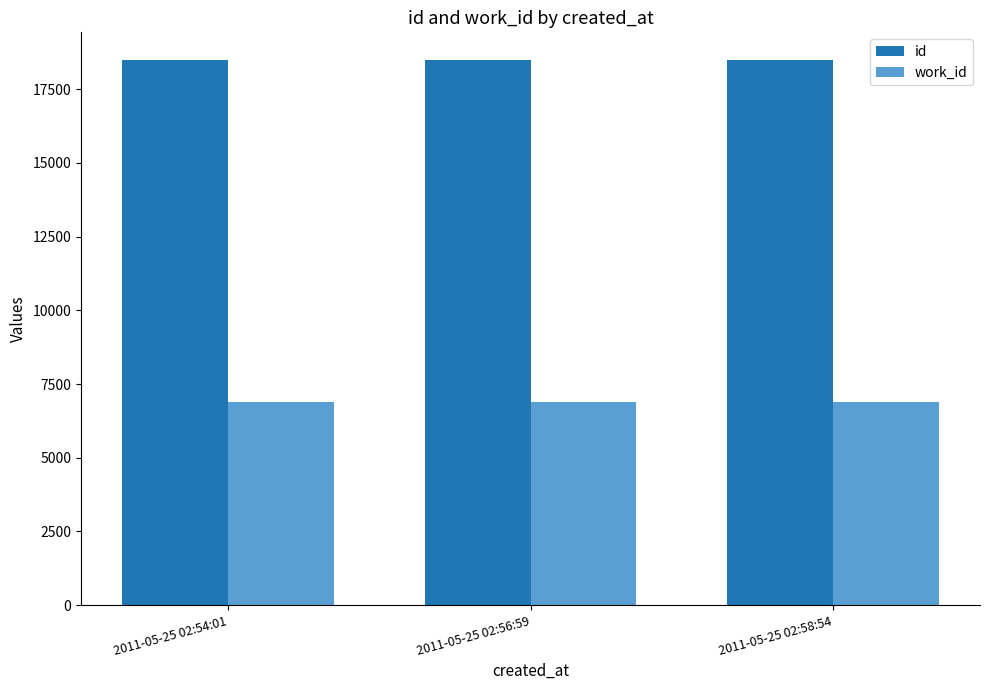

How many bars are there in total?

6